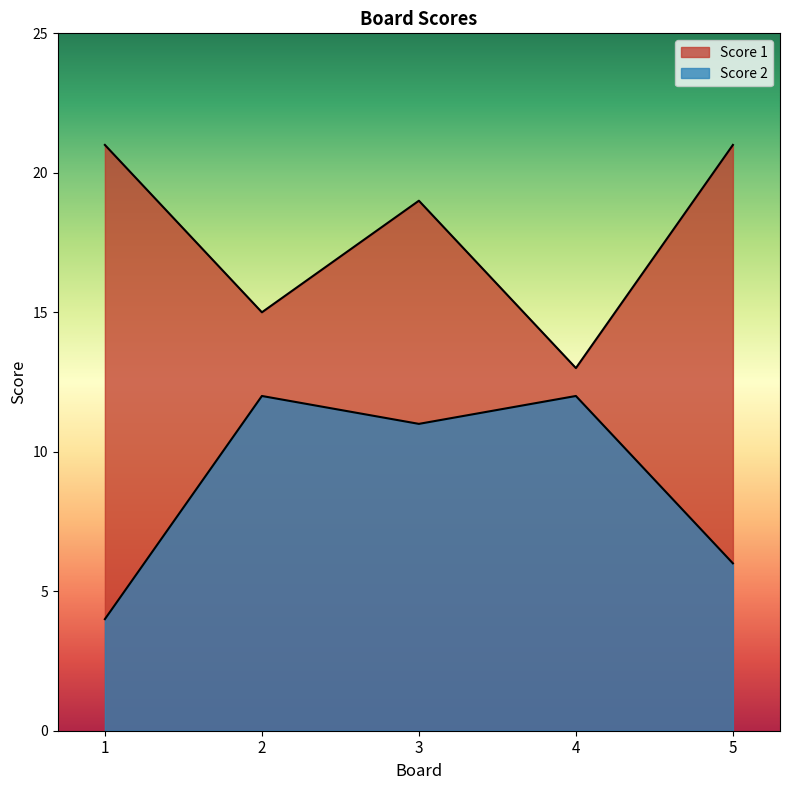

What is the lowest value of the Score 2 series?

4